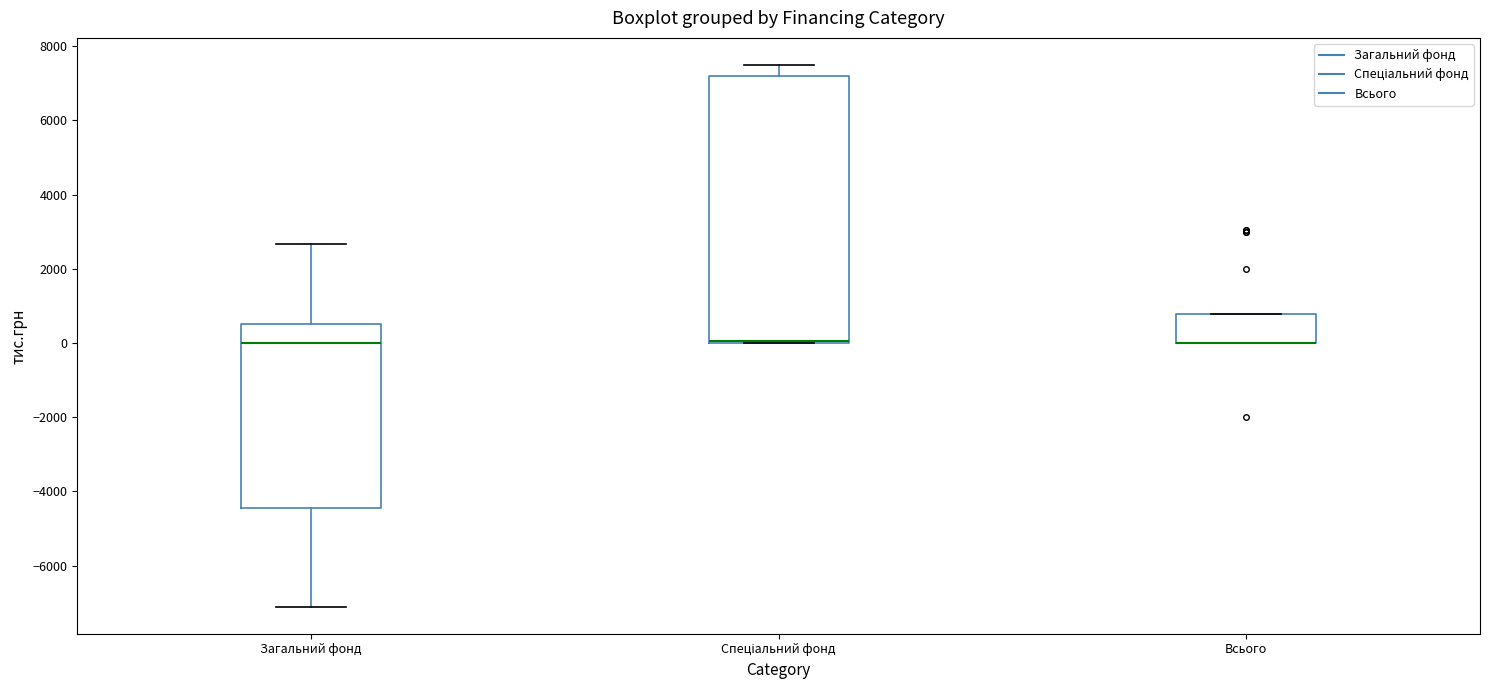

Where does the lower whisker of the box for Загальний фонд end on the y-axis? The values are not printed on the chart, so give them approximately, as read against the axis.

-7200